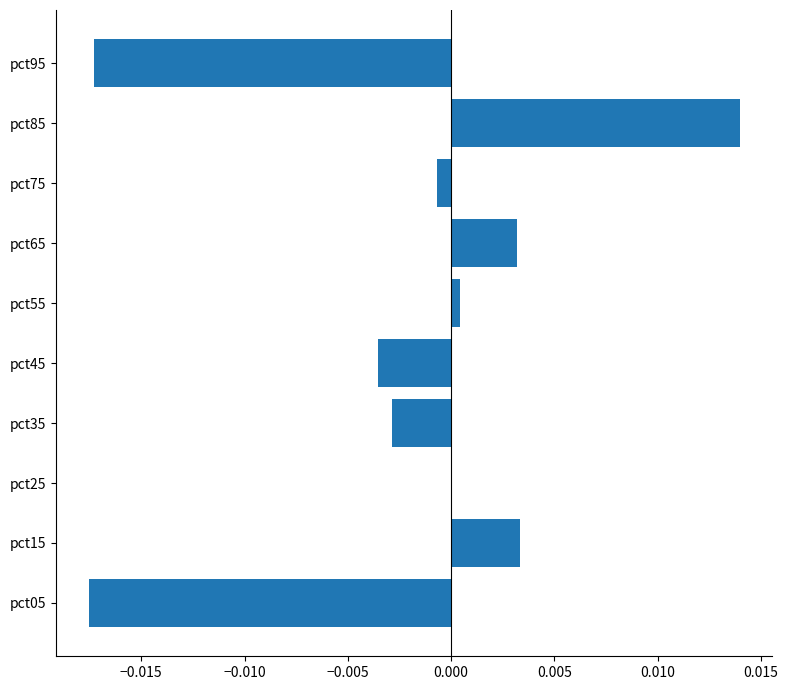

True or false: the data shows -0.0 at pct35.

True